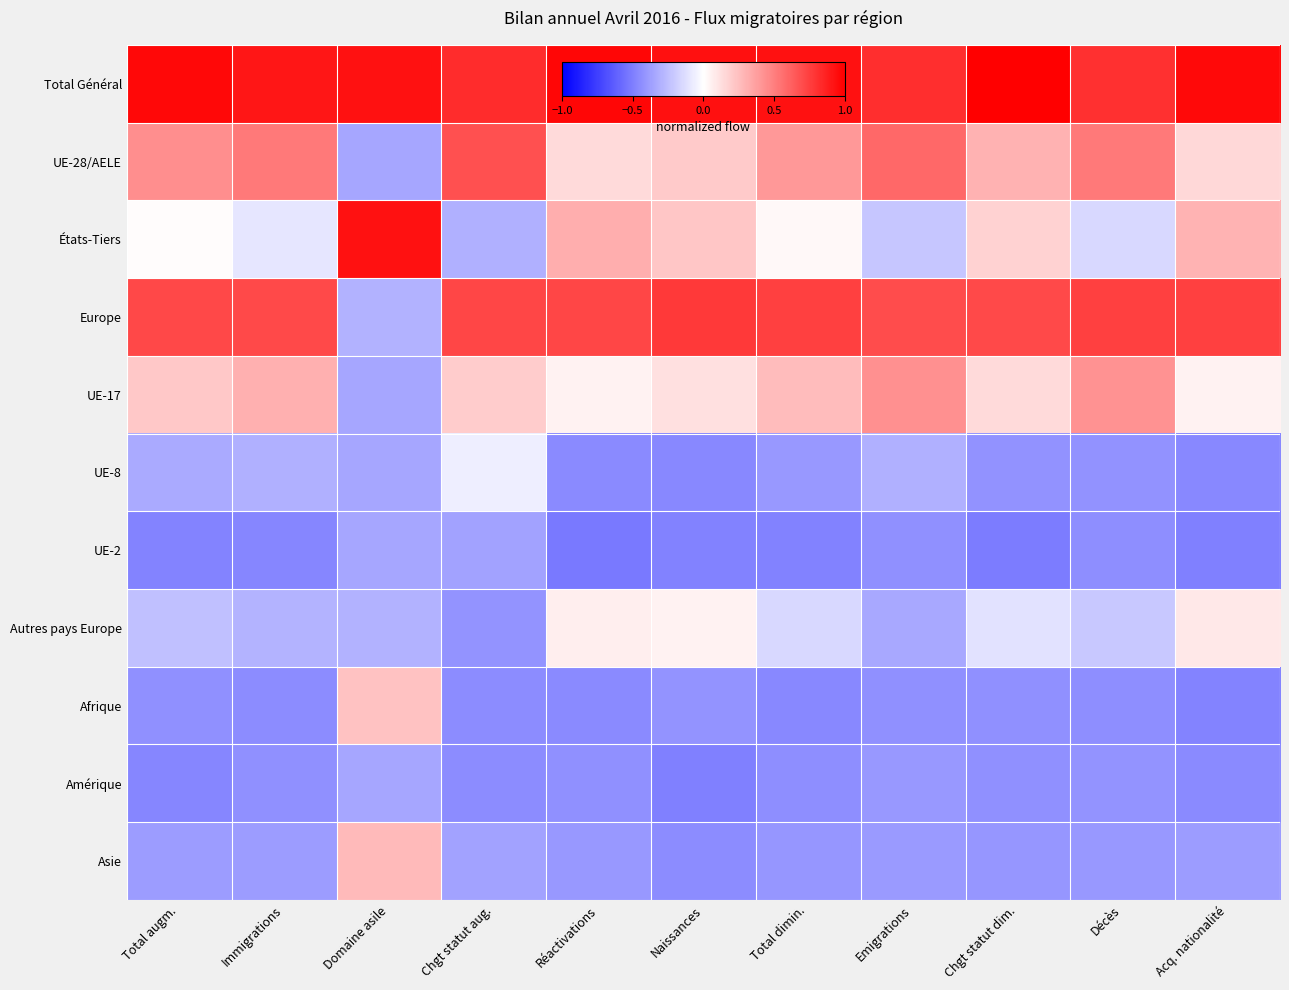

Count the number of data series in this chart.

11